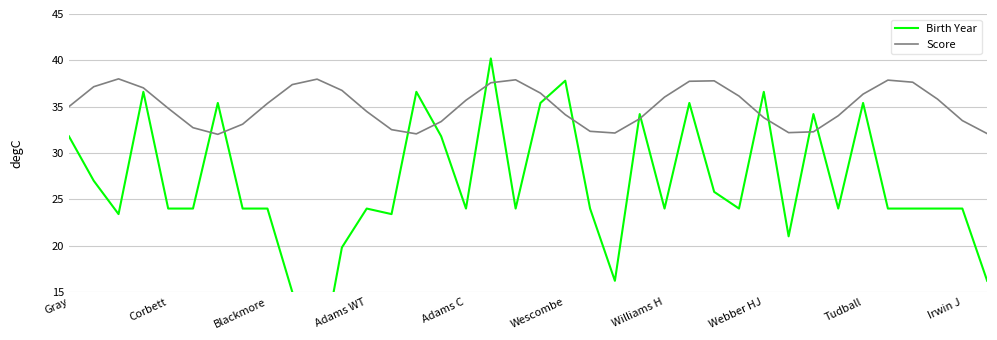

Where is Score nearest to the value 35?

Gray